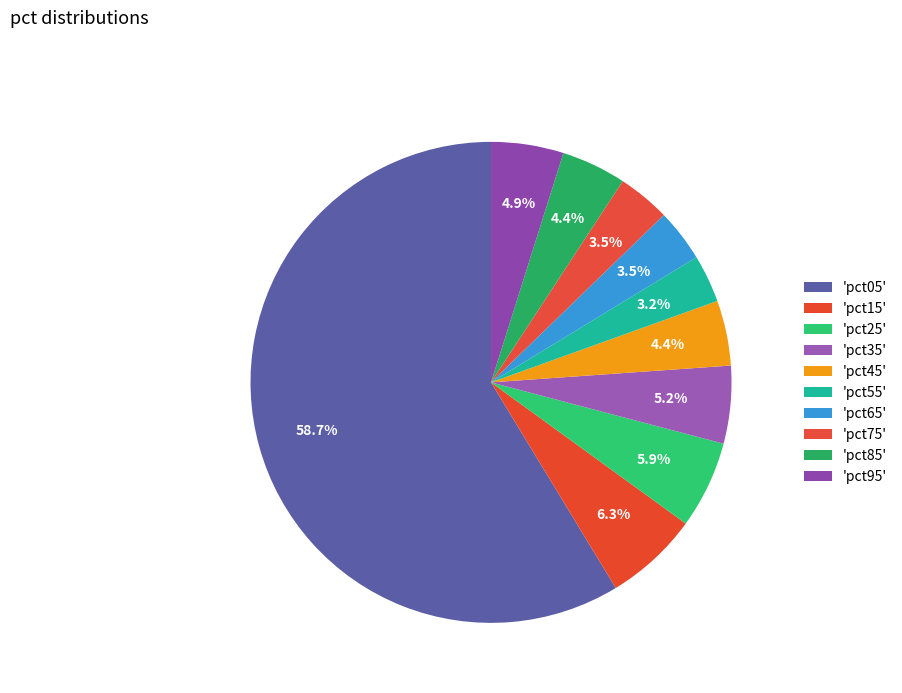

What is the majority slice?

pct05